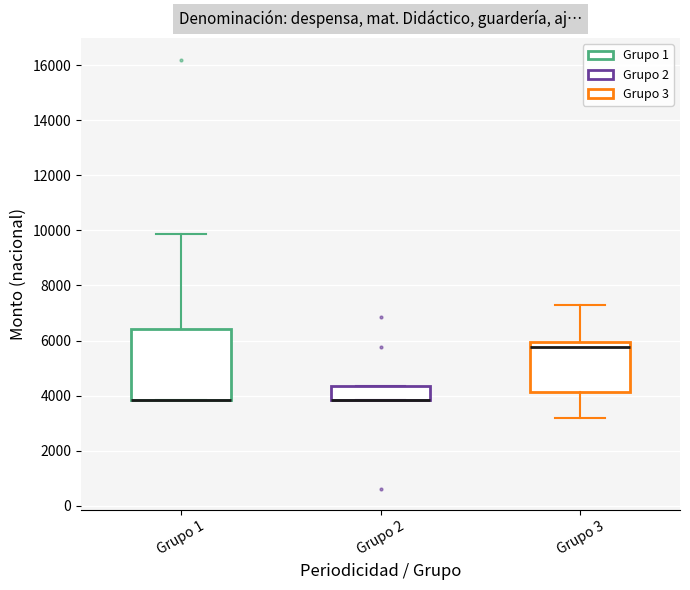

Reading left to right, read every box against the y-axis: the position of its median line, the range the box covers, and the ends of its whiskers. The values are not printed on the chart, so give them approximately, as read against the axis.

Grupo 1: median 3800 (drawn on the box's lower edge), box 3800 to 6400, whiskers 3800 to 9800
Grupo 2: median 3800 (drawn on the box's lower edge), box 3800 to 4400, whiskers 3800 to 4400
Grupo 3: median 5800, box 4200 to 6000, whiskers 3200 to 7400